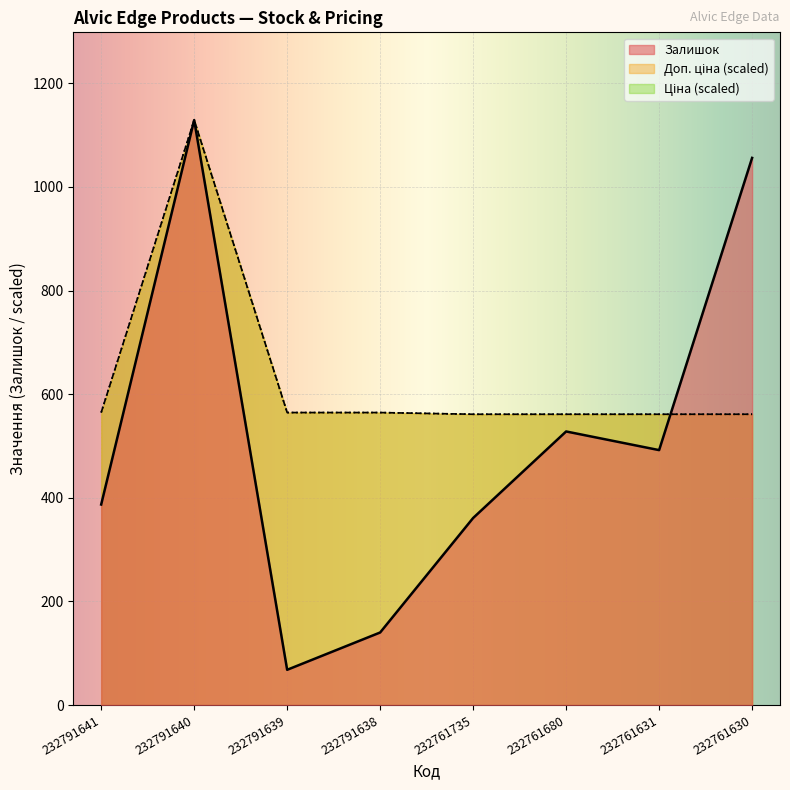

How many data points in Доп. ціна are less than 564?

4